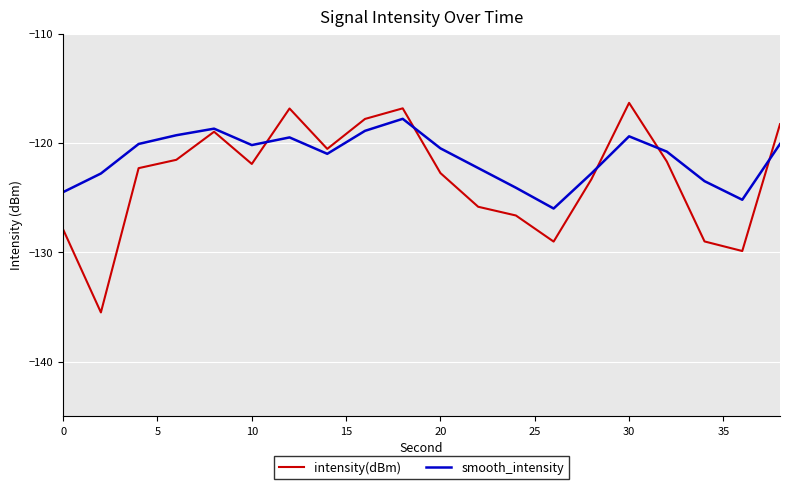

What is the maximum value for intensity(dBm)?

-116.3